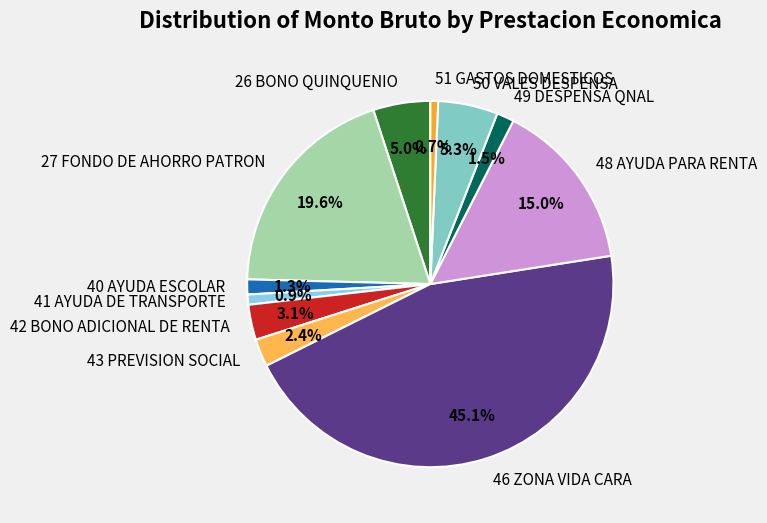

How many slices are in this pie chart?

11